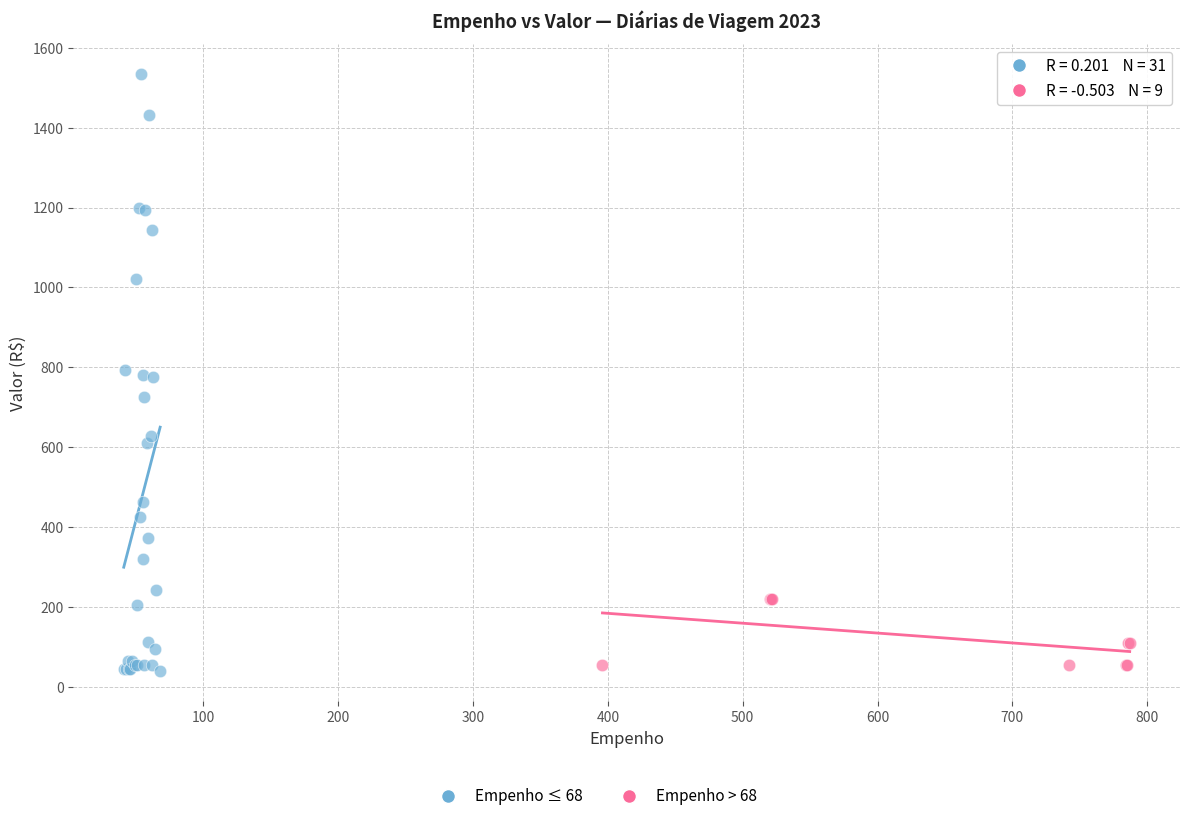

Which series has the widest spread of Y values?

Empenho ≤ 68